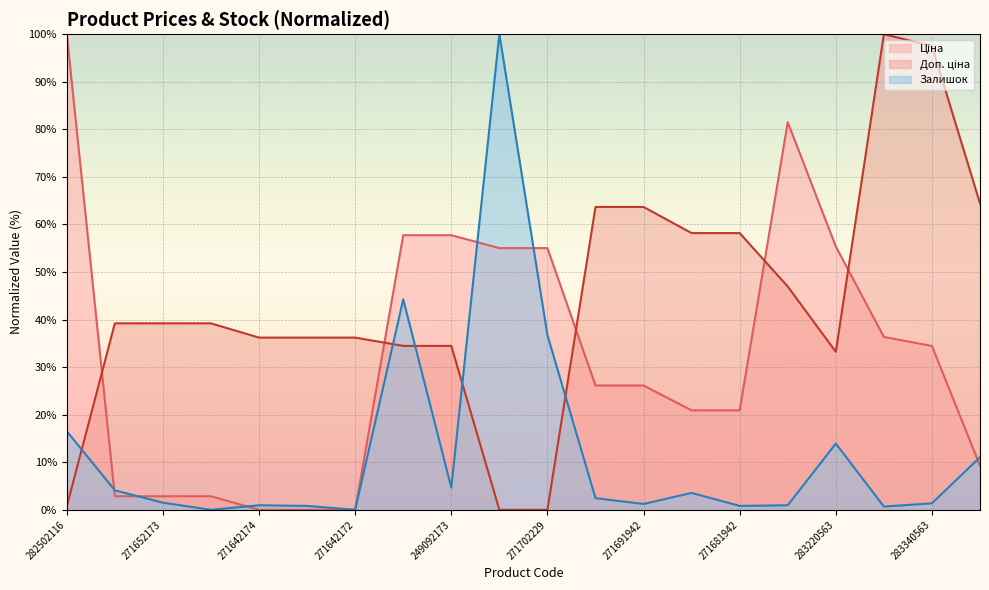

What are all the series names shown in the legend?

Ціна, Доп. ціна, Залишок